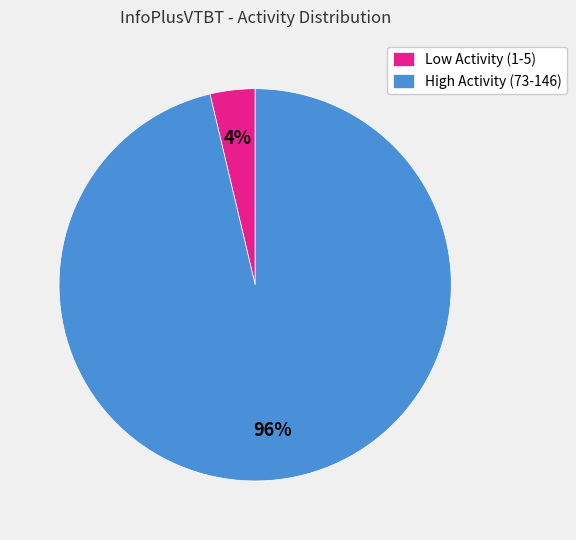

Which category has the biggest portion of the pie?

High Activity (73-146)